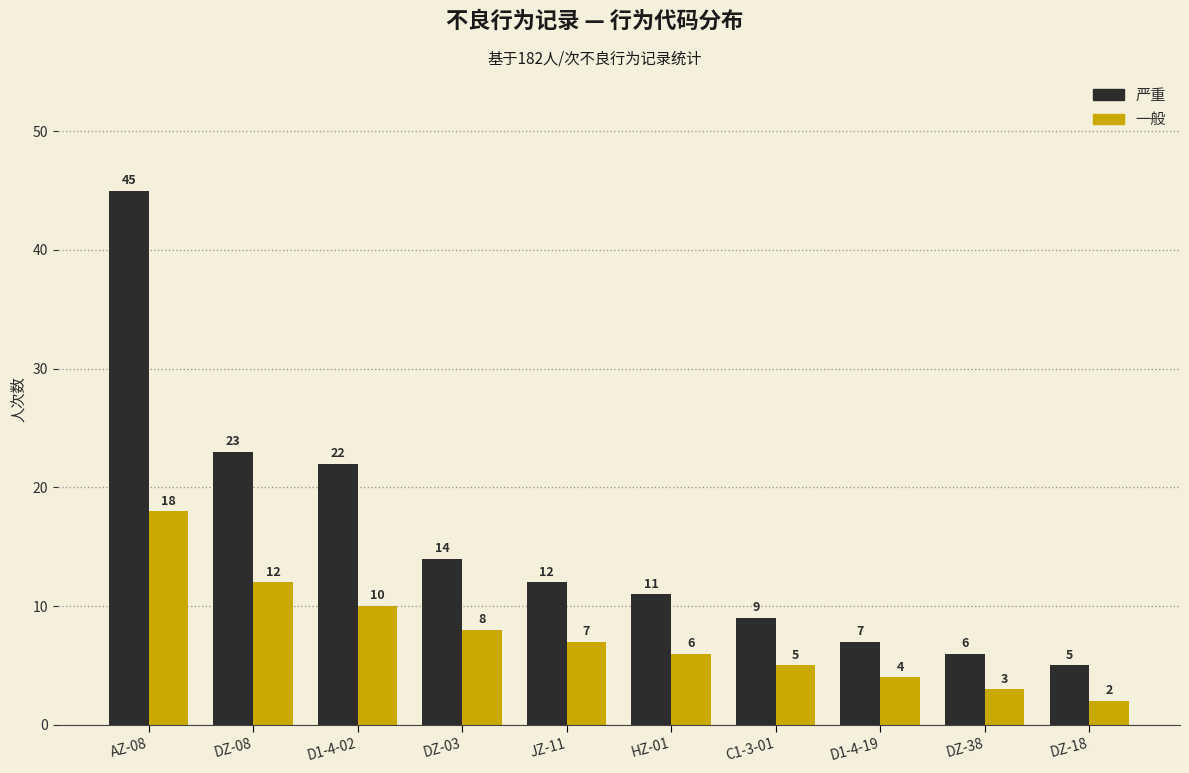

Which category has the highest value in the 一般 series?

AZ-08